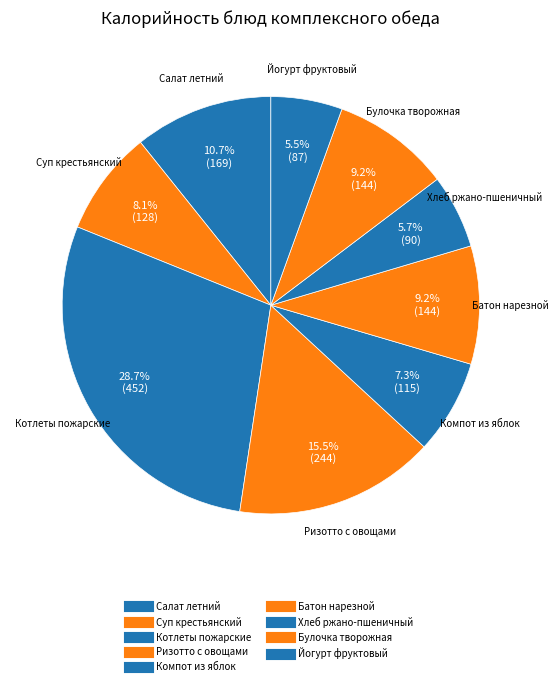

How much of the chart is everything except Компот из яблок?

92.7%